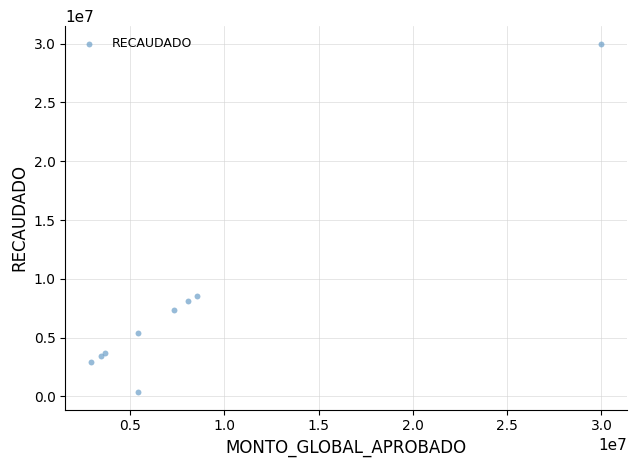

What Y value in the scatter plot is closest to 15174860?

8540376.0